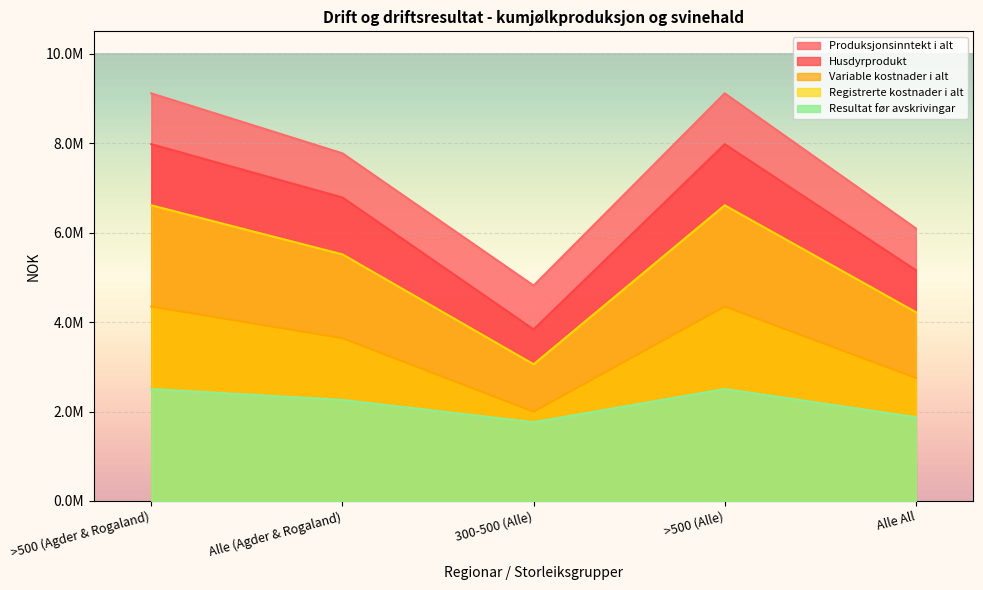

What position from the left is Alle All?

5